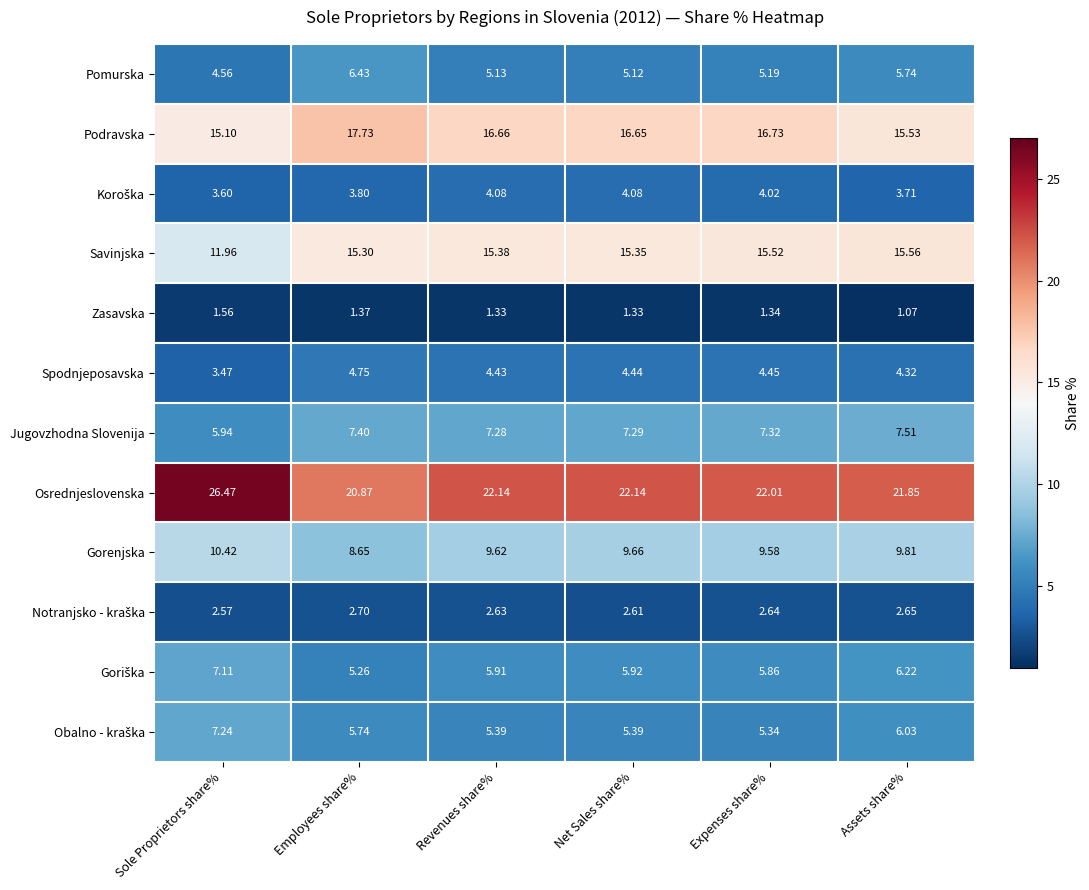

What is the difference between the highest and lowest values at Sole Proprietors share%?

24.9